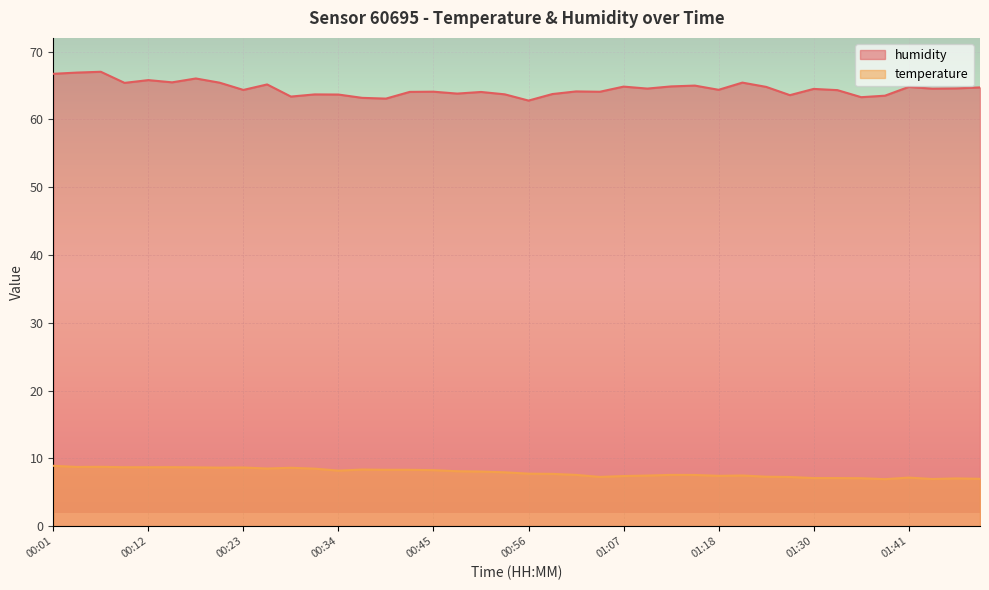

Which category has the lowest value across all series?

01:38